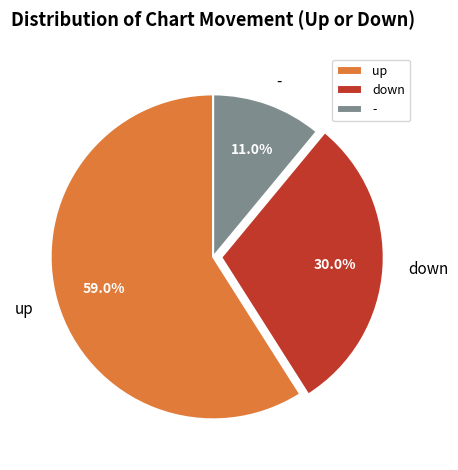

Is it true that up is 70% of the pie?

False